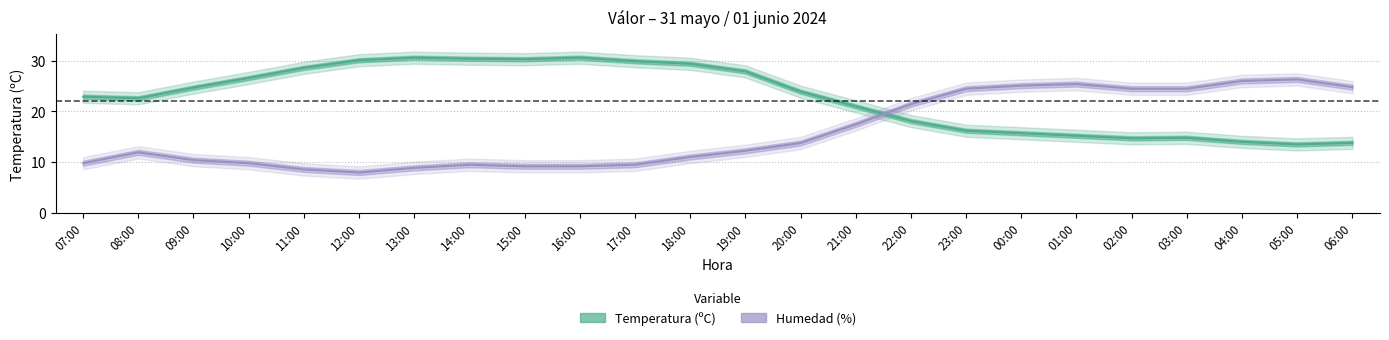

After their last crossing, which series has the higher values: Temperatura (ºC) or Humedad (%)?

Humedad (%)